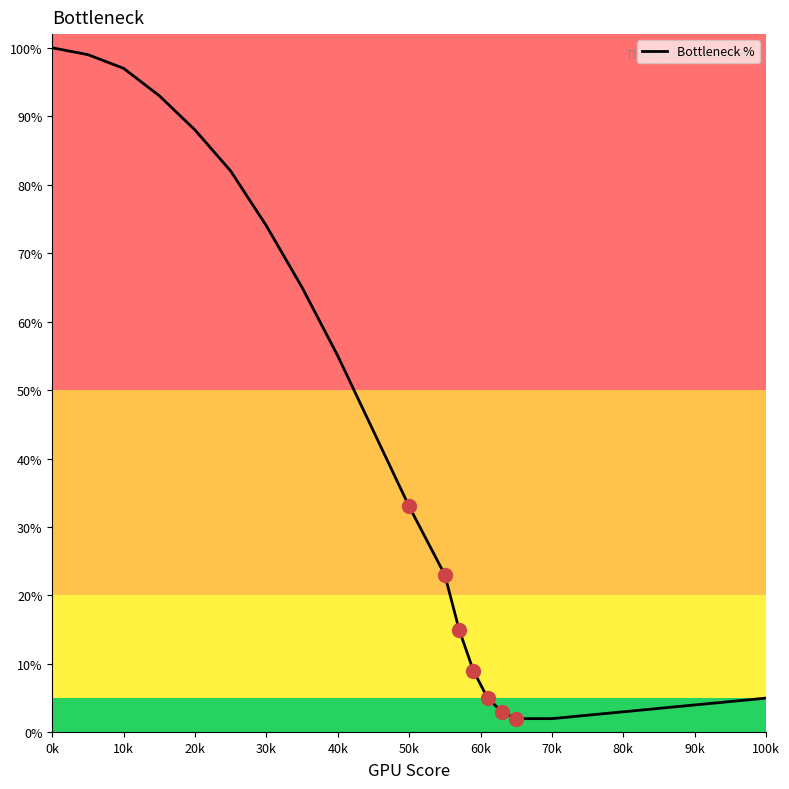

How many lines are shown in the chart?

1